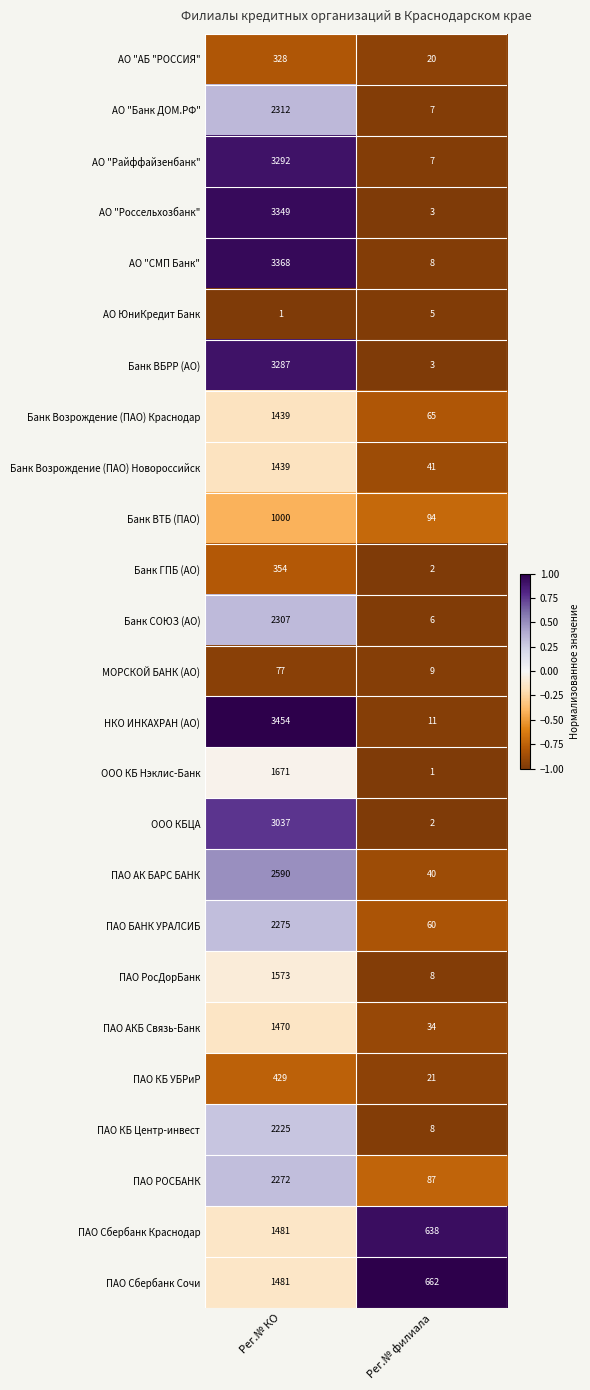

What is the difference between the maximum and minimum values in the ООО КБЦА series?

3035